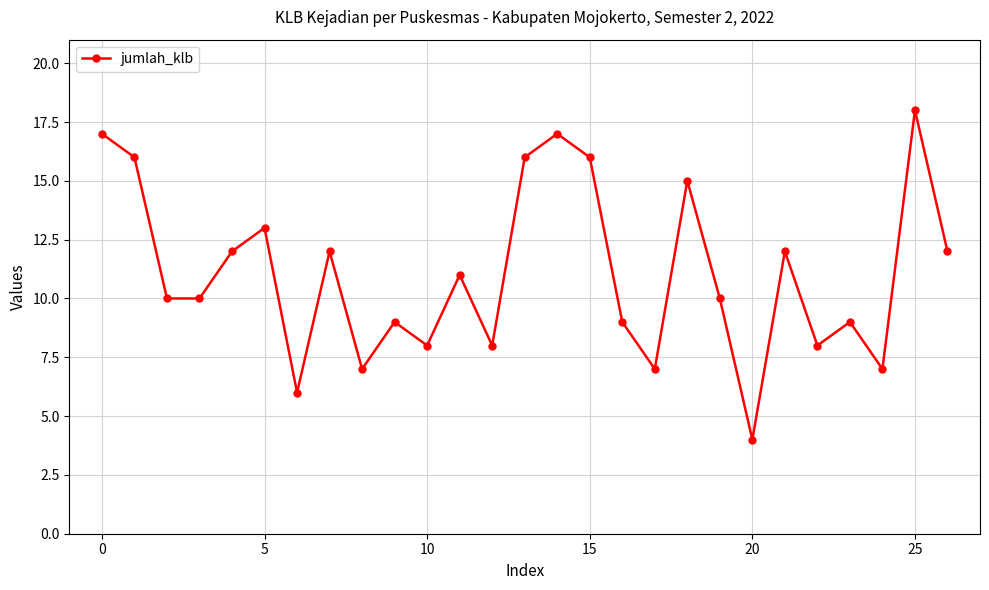

How many points are higher than both their immediate neighbors (excluding endpoints)?

9